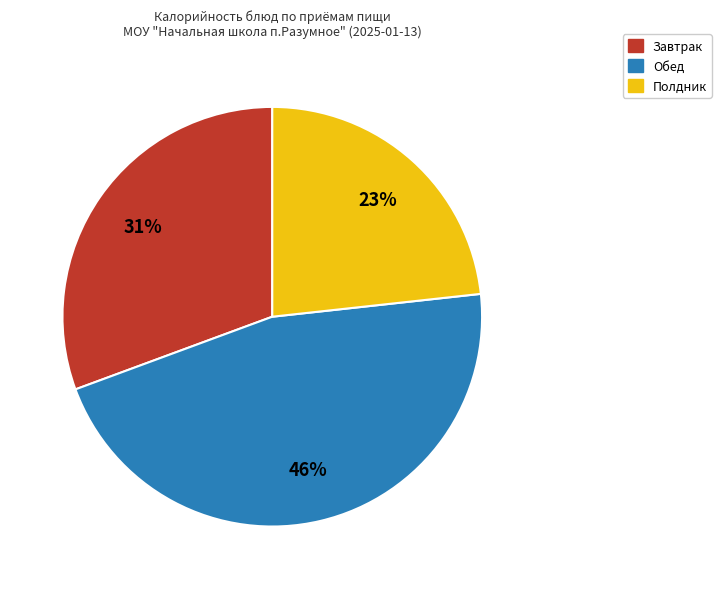

Does any single category account for the majority?

No